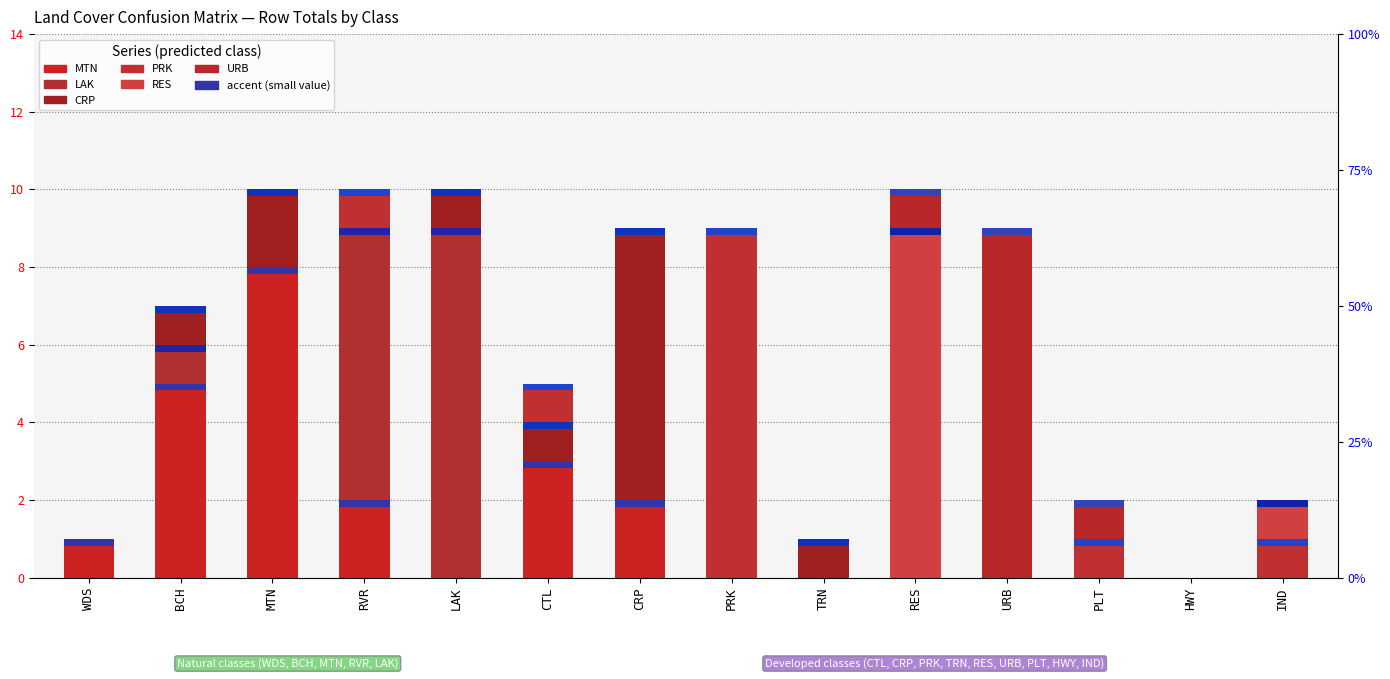

The value of CRP at RVR is 0. True or false?

True